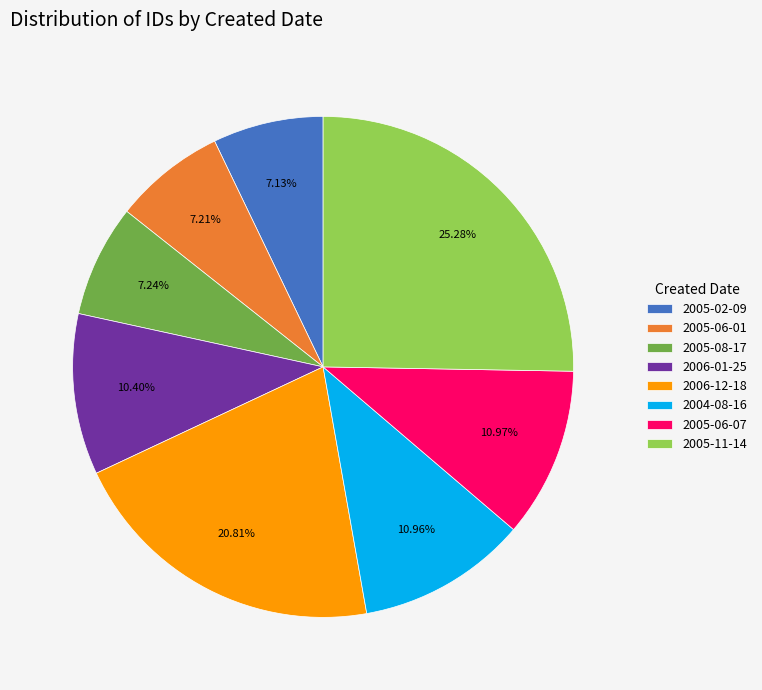

What is the ratio of the value at 2006-12-18 to the value at 2005-06-07?

1.9